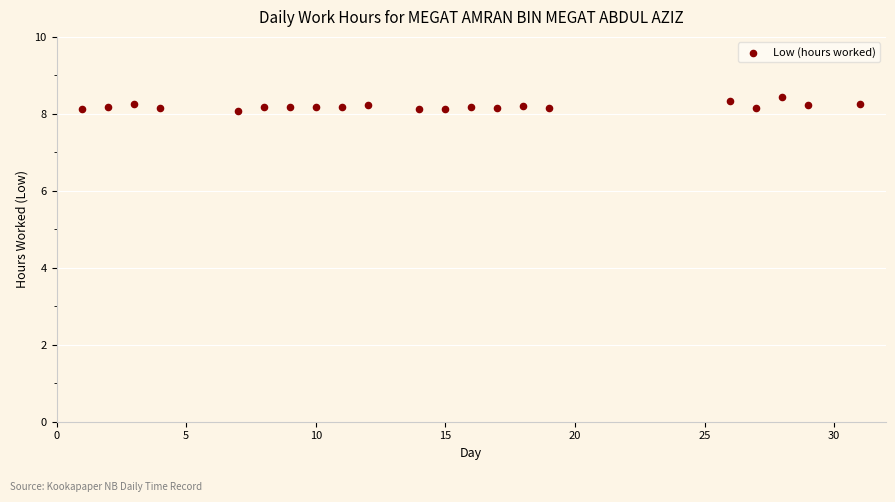

What is the range of Y values (max minus min)?

0.4